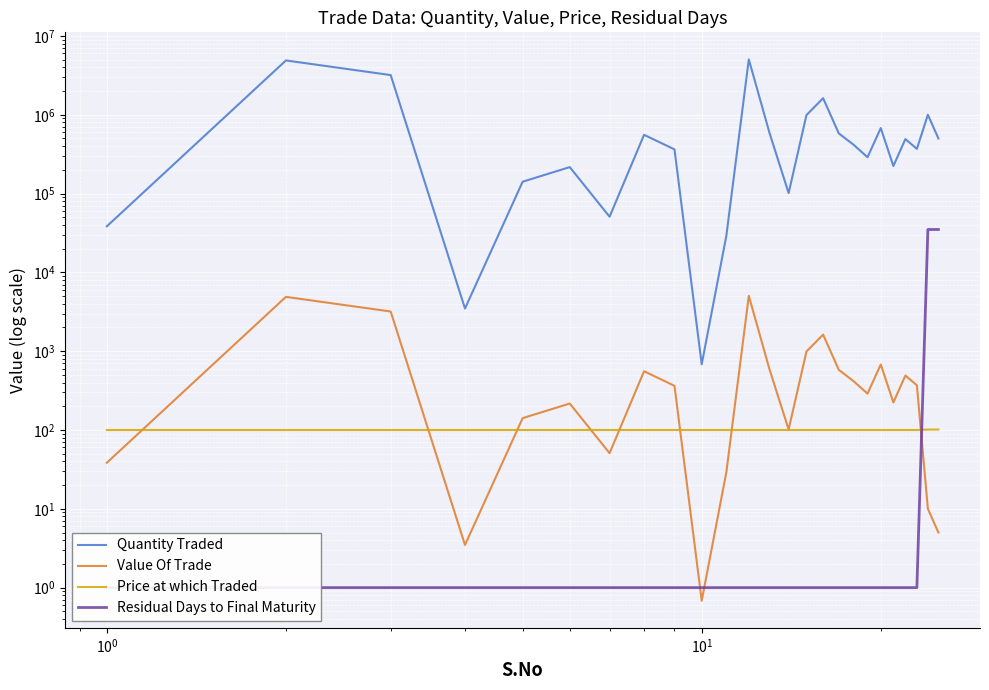

What is the difference between the maximum and minimum values in the Price at which Traded series?

1.3